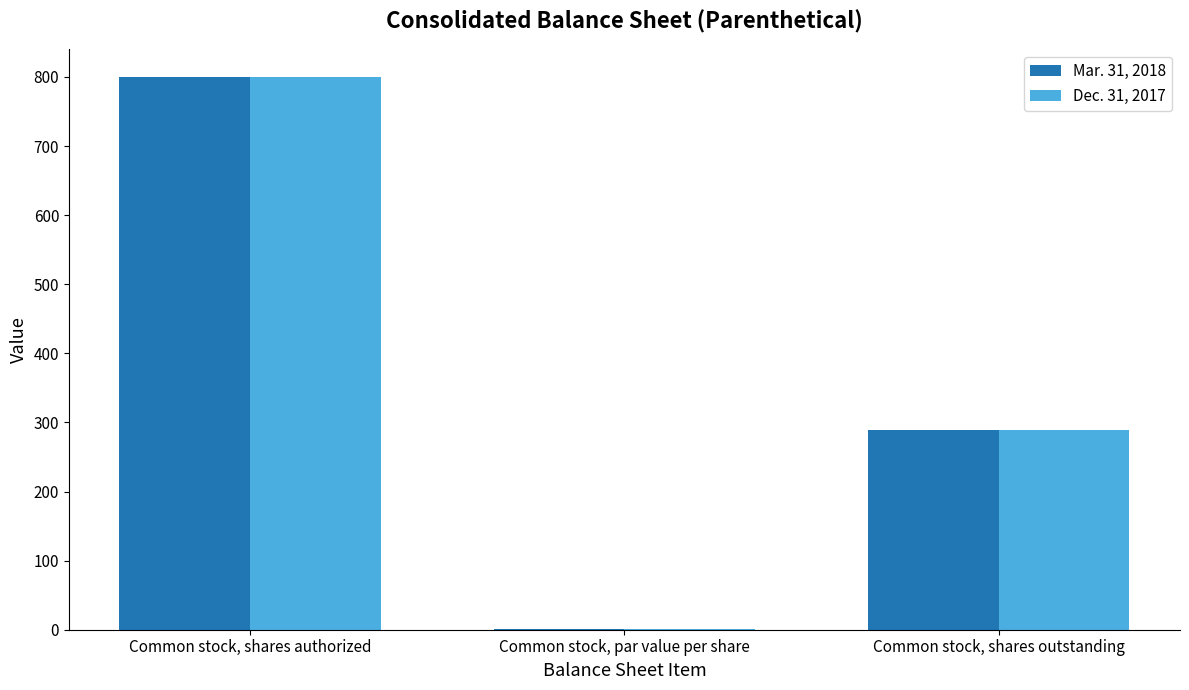

At which category is the sum across all series the highest?

Common stock, shares authorized